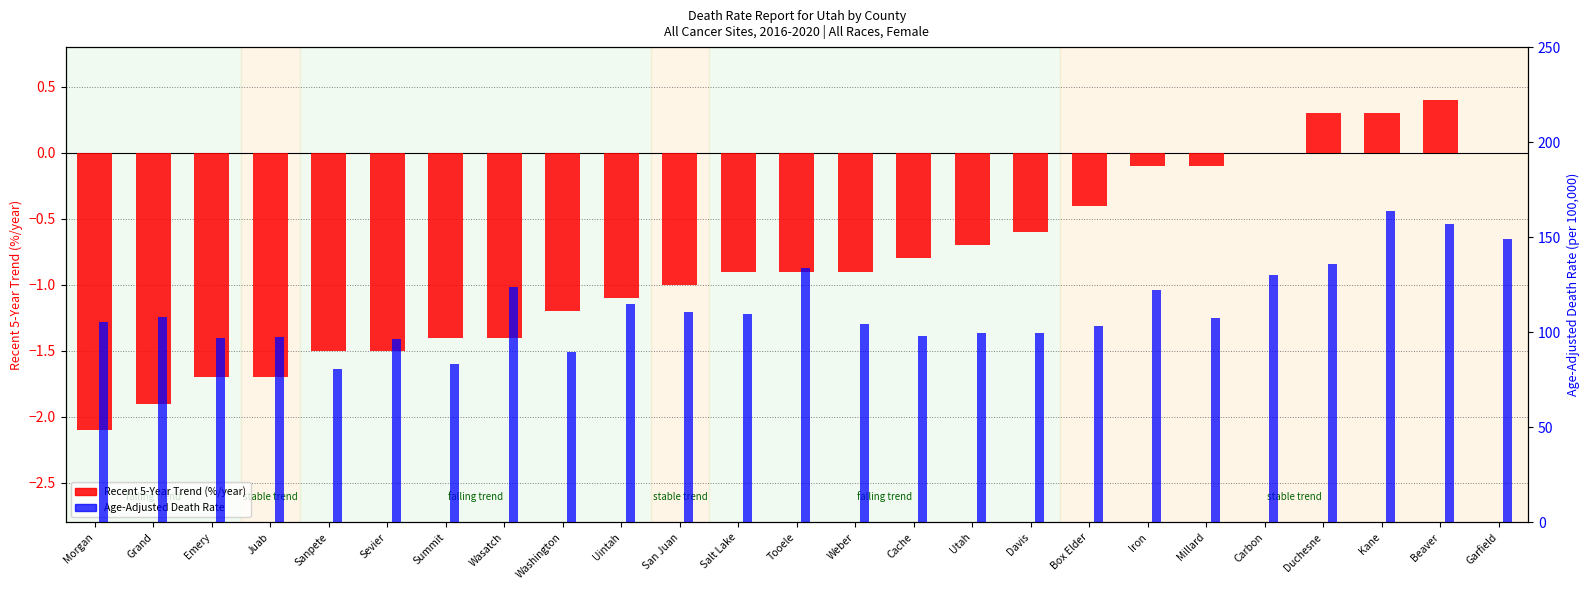

What is the difference between the Age-Adjusted Death Rate values at Salt Lake and Uintah?

5.1